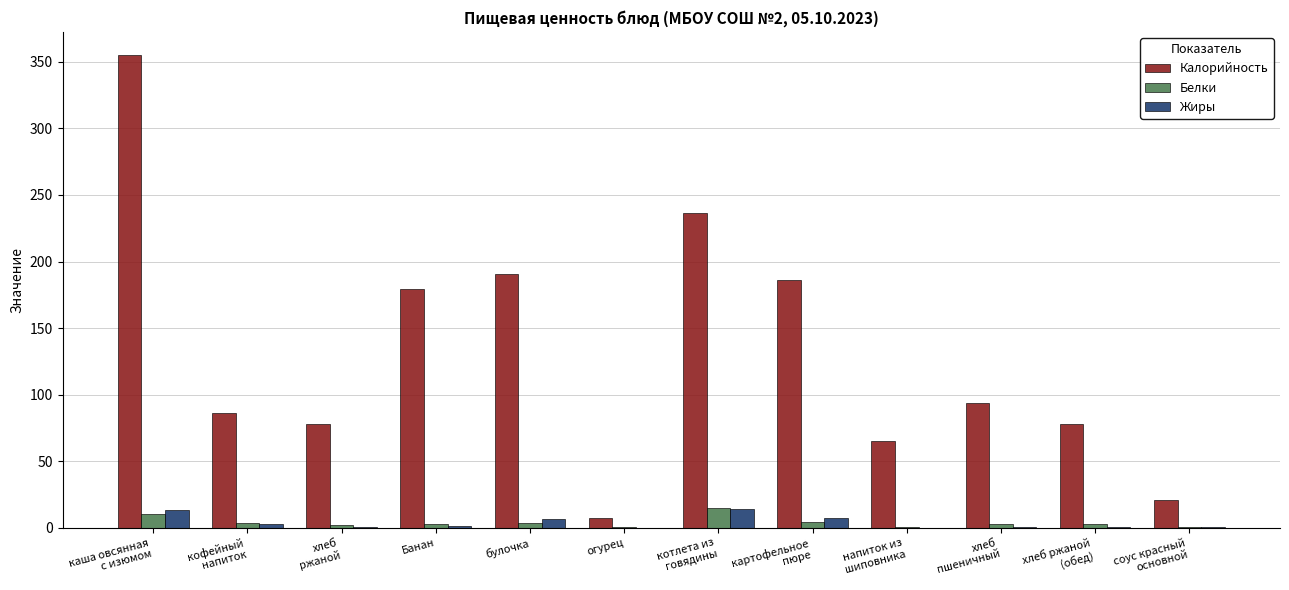

Where does the Жиры series first go above 1?

каша овсянная
с изюмом